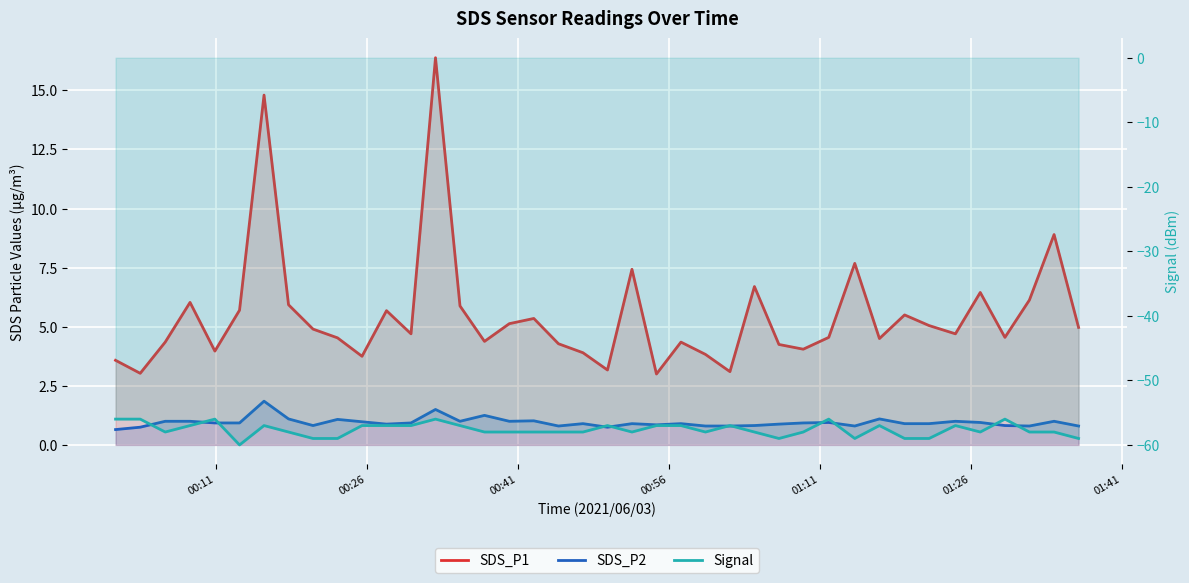

The value of Signal at 26 is -76.0. True or false?

False